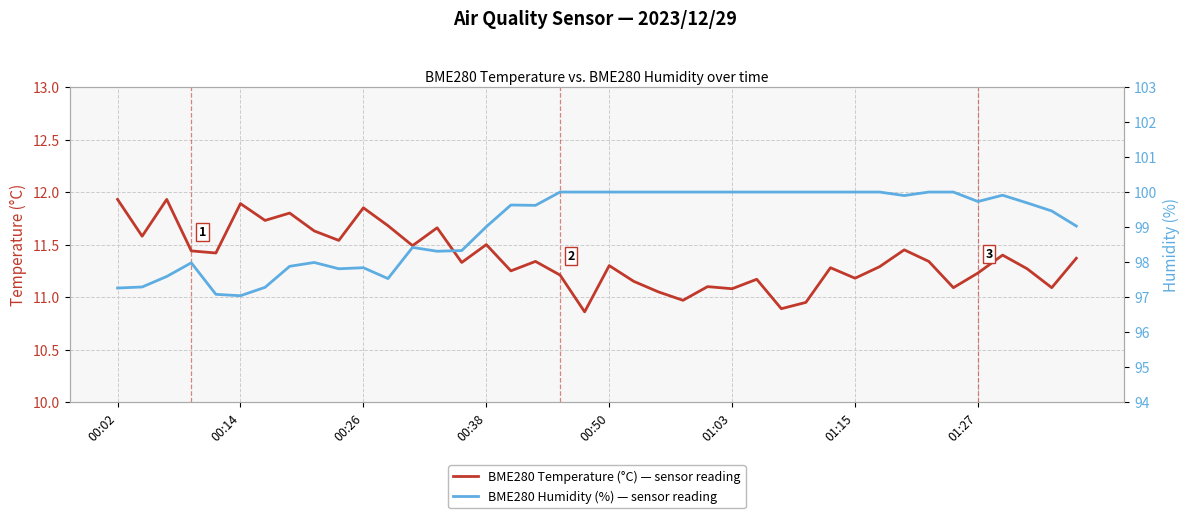

Does the chart have visible grid lines?

Yes